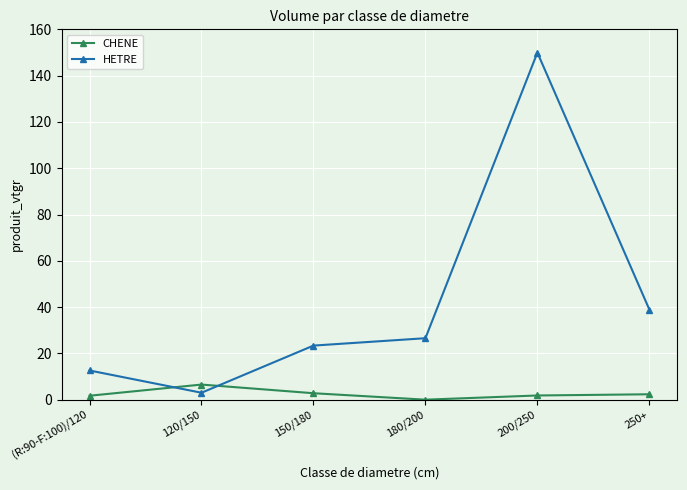

The value of CHENE at 120/150 is 6.5. True or false?

True